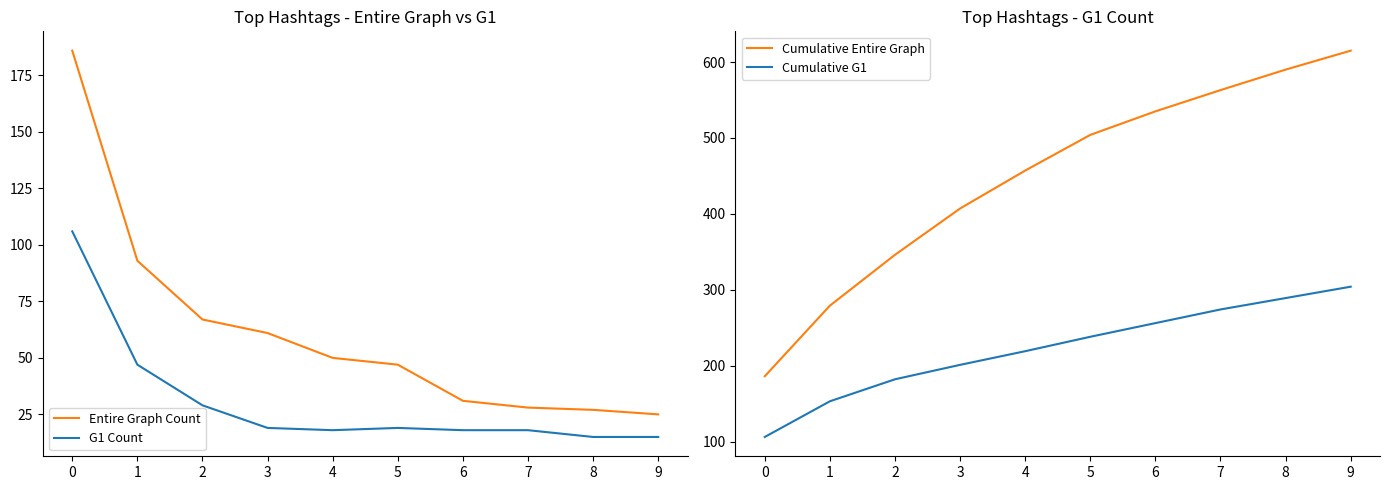

Which series changed the most between 2 and 4?

Cumulative Entire Graph